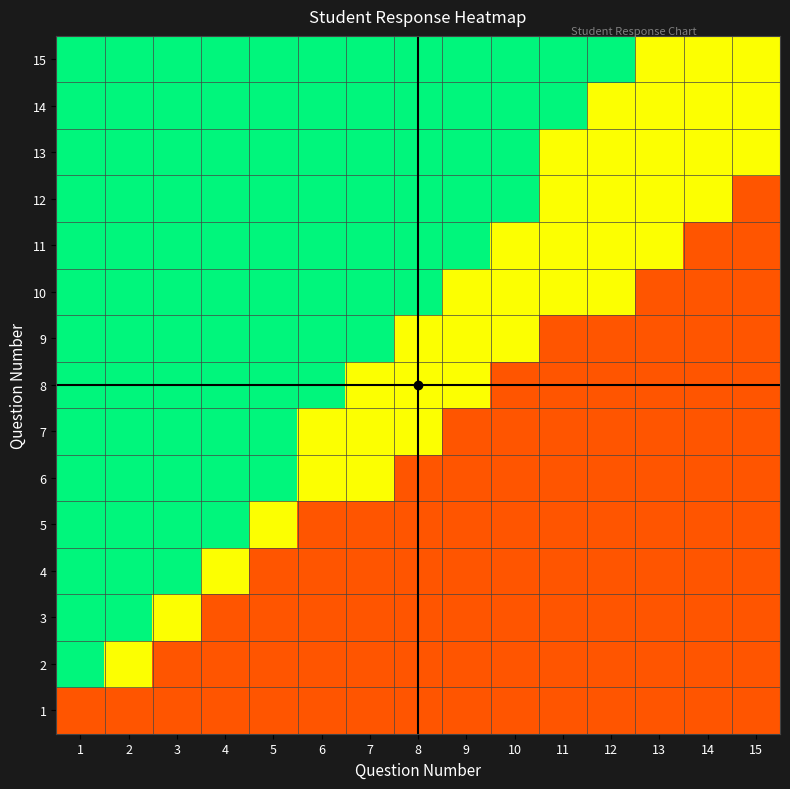

Reading left to right, list all the values displayed in this chart.

1: 1=0.2	2=0.2	3=0.2	4=0.2	5=0.2	6=0.2	7=0.2	8=0.2	9=0.2	10=0.2	11=0.2	12=0.2	13=0.2	14=0.2	15=0.2
2: 1=0.8	2=0.5	3=0.2	4=0.2	5=0.2	6=0.2	7=0.2	8=0.2	9=0.2	10=0.2	11=0.2	12=0.2	13=0.2	14=0.2	15=0.2
3: 1=0.8	2=0.8	3=0.5	4=0.2	5=0.2	6=0.2	7=0.2	8=0.2	9=0.2	10=0.2	11=0.2	12=0.2	13=0.2	14=0.2	15=0.2
4: 1=0.8	2=0.8	3=0.8	4=0.5	5=0.2	6=0.2	7=0.2	8=0.2	9=0.2	10=0.2	11=0.2	12=0.2	13=0.2	14=0.2	15=0.2
5: 1=0.8	2=0.8	3=0.8	4=0.8	5=0.5	6=0.2	7=0.2	8=0.2	9=0.2	10=0.2	11=0.2	12=0.2	13=0.2	14=0.2	15=0.2
6: 1=0.8	2=0.8	3=0.8	4=0.8	5=0.8	6=0.5	7=0.5	8=0.2	9=0.2	10=0.2	11=0.2	12=0.2	13=0.2	14=0.2	15=0.2
7: 1=0.8	2=0.8	3=0.8	4=0.8	5=0.8	6=0.5	7=0.5	8=0.5	9=0.2	10=0.2	11=0.2	12=0.2	13=0.2	14=0.2	15=0.2
8: 1=0.8	2=0.8	3=0.8	4=0.8	5=0.8	6=0.8	7=0.5	8=0.5	9=0.5	10=0.2	11=0.2	12=0.2	13=0.2	14=0.2	15=0.2
9: 1=0.8	2=0.8	3=0.8	4=0.8	5=0.8	6=0.8	7=0.8	8=0.5	9=0.5	10=0.5	11=0.2	12=0.2	13=0.2	14=0.2	15=0.2
10: 1=0.8	2=0.8	3=0.8	4=0.8	5=0.8	6=0.8	7=0.8	8=0.8	9=0.5	10=0.5	11=0.5	12=0.5	13=0.2	14=0.2	15=0.2
11: 1=0.8	2=0.8	3=0.8	4=0.8	5=0.8	6=0.8	7=0.8	8=0.8	9=0.8	10=0.5	11=0.5	12=0.5	13=0.5	14=0.2	15=0.2
12: 1=0.8	2=0.8	3=0.8	4=0.8	5=0.8	6=0.8	7=0.8	8=0.8	9=0.8	10=0.8	11=0.5	12=0.5	13=0.5	14=0.5	15=0.2
13: 1=0.8	2=0.8	3=0.8	4=0.8	5=0.8	6=0.8	7=0.8	8=0.8	9=0.8	10=0.8	11=0.5	12=0.5	13=0.5	14=0.5	15=0.5
14: 1=0.8	2=0.8	3=0.8	4=0.8	5=0.8	6=0.8	7=0.8	8=0.8	9=0.8	10=0.8	11=0.8	12=0.5	13=0.5	14=0.5	15=0.5
15: 1=0.8	2=0.8	3=0.8	4=0.8	5=0.8	6=0.8	7=0.8	8=0.8	9=0.8	10=0.8	11=0.8	12=0.8	13=0.5	14=0.5	15=0.5